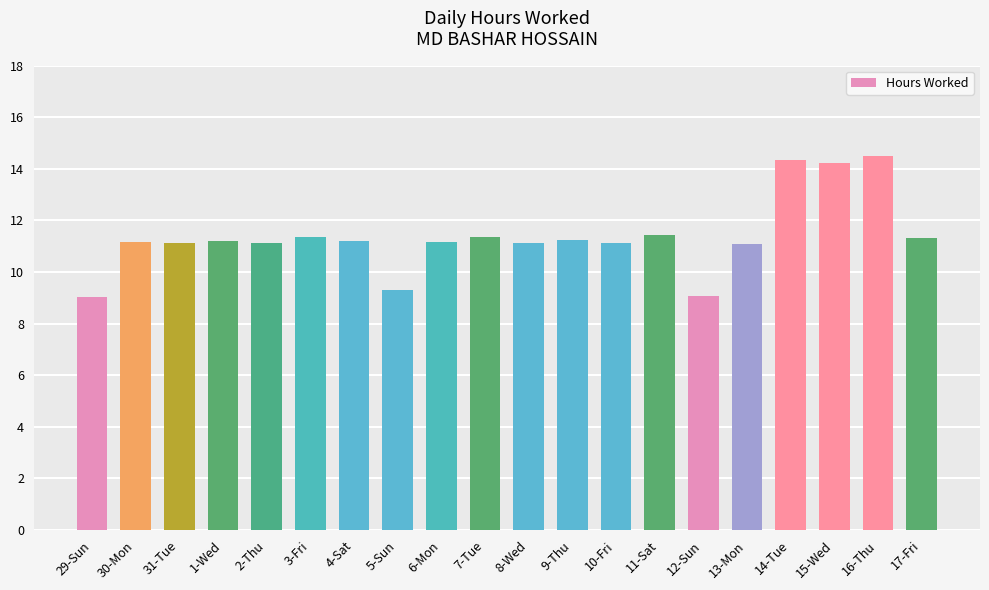

The chart shows a value of 9.1 at 12-Sun. True or false?

True